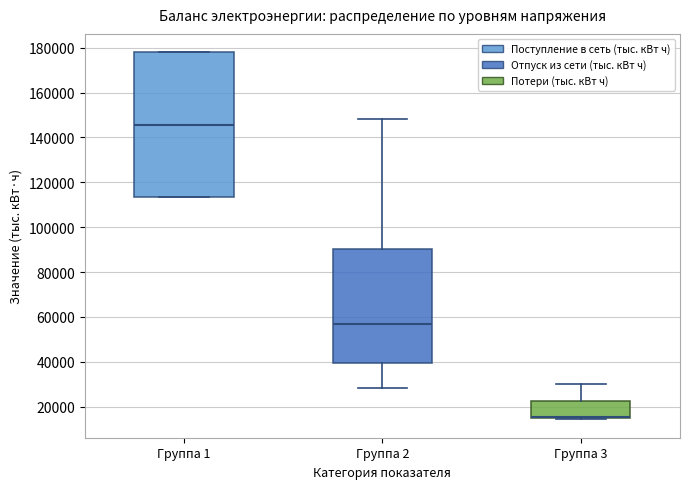

Where is the lower edge of the box for Группа 3 on the y-axis? The values are not printed on the chart, so give them approximately, as read against the axis.

14000